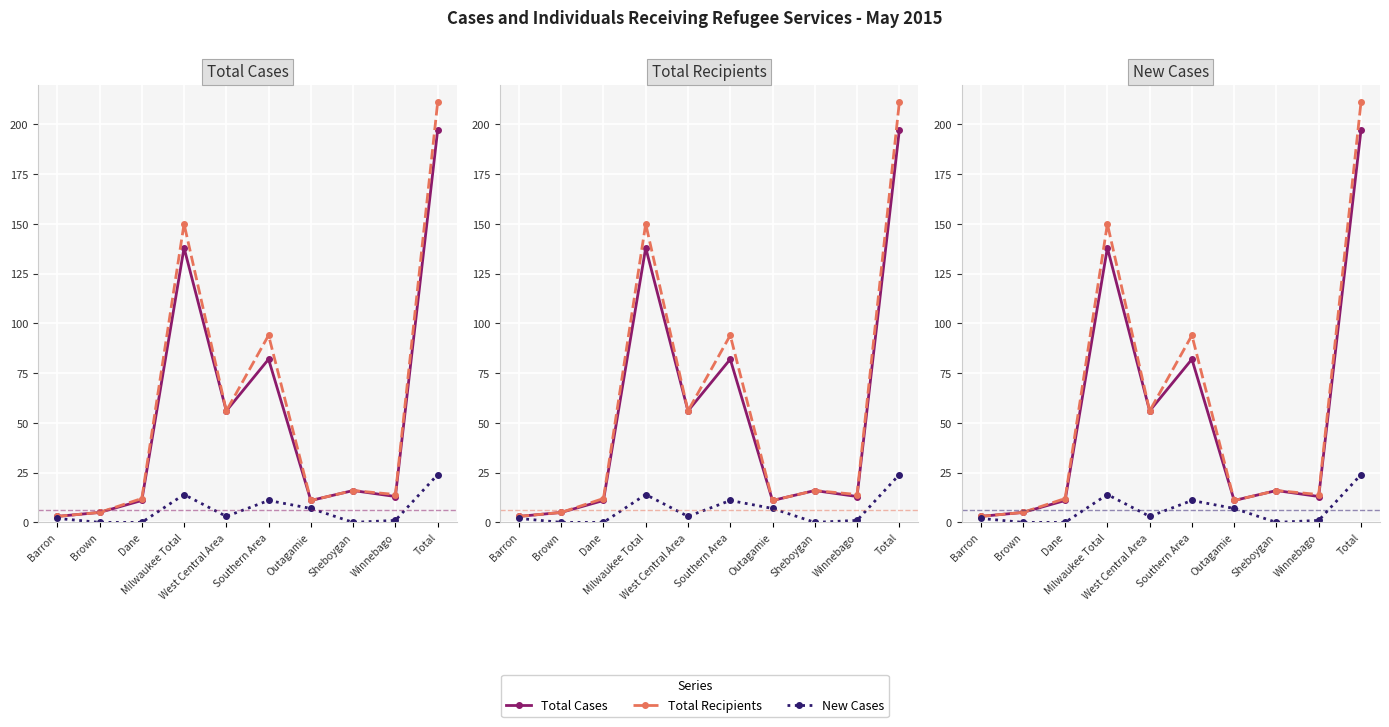

What is the label of the 1st point from the right?

Total